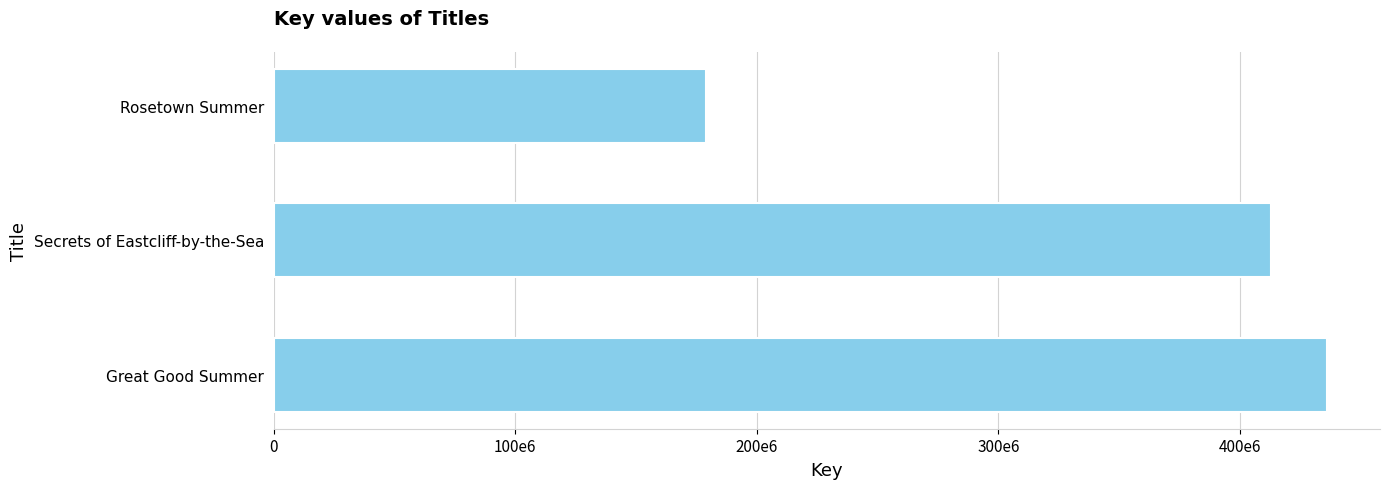

Rank the categories by value from lowest to highest.

Rosetown Summer, Secrets of Eastcliff-by-the-Sea, Great Good Summer